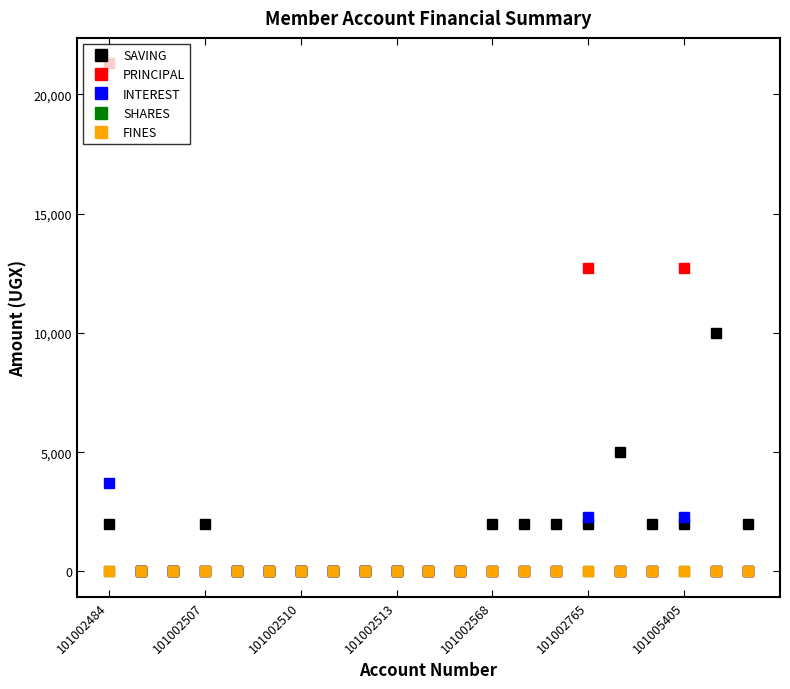

Where is SHARES nearest to the value 0?

101002484